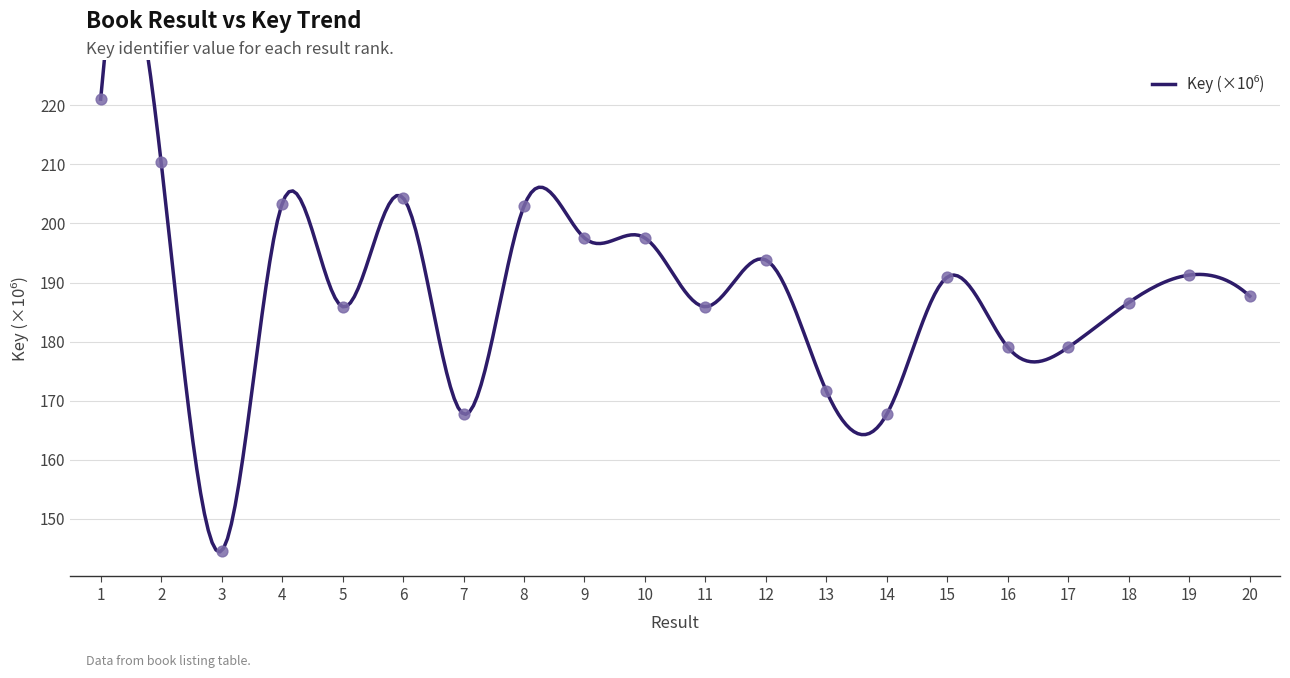

What is the ratio of the value at 9 to the value at 13?

1.2